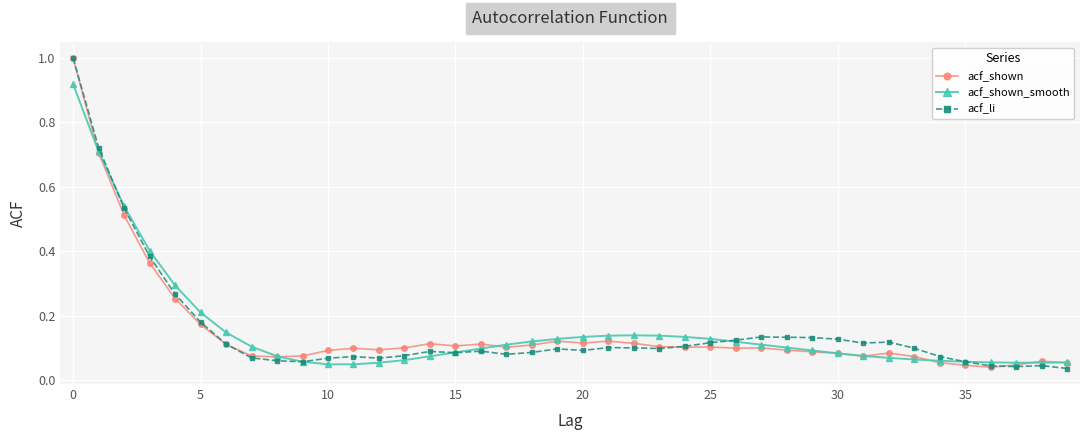

True or false: acf_shown_smooth has more than 0 interior local peaks.

True